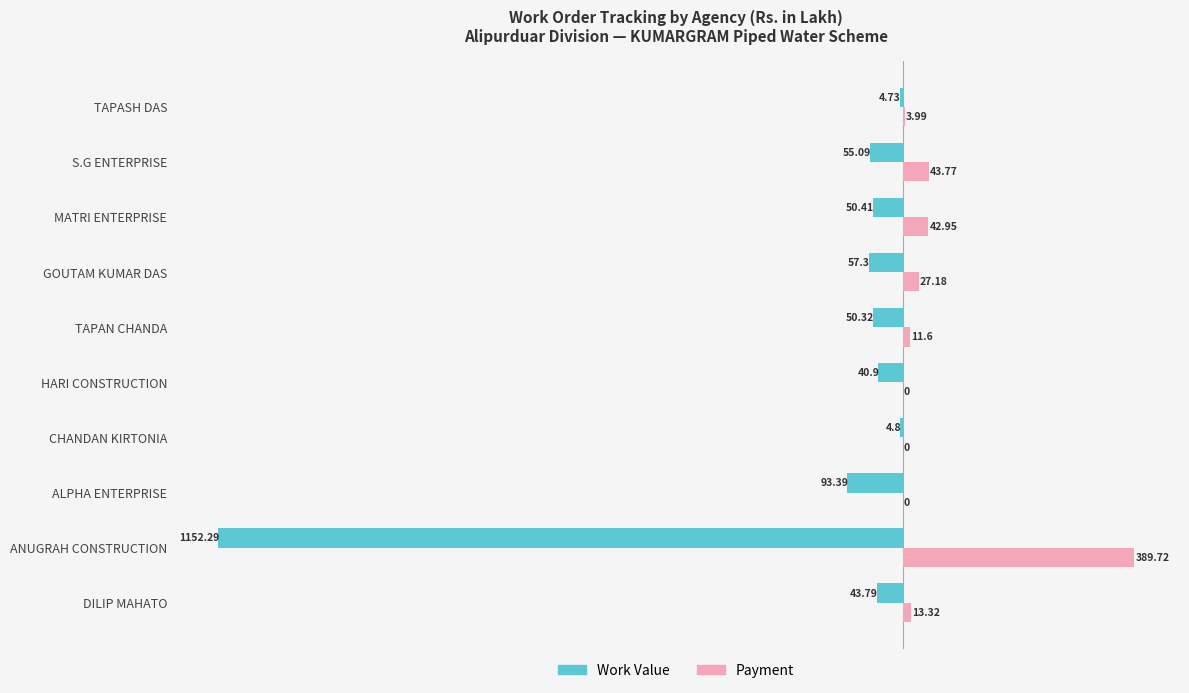

Which series has the largest total across all categories?

Payment